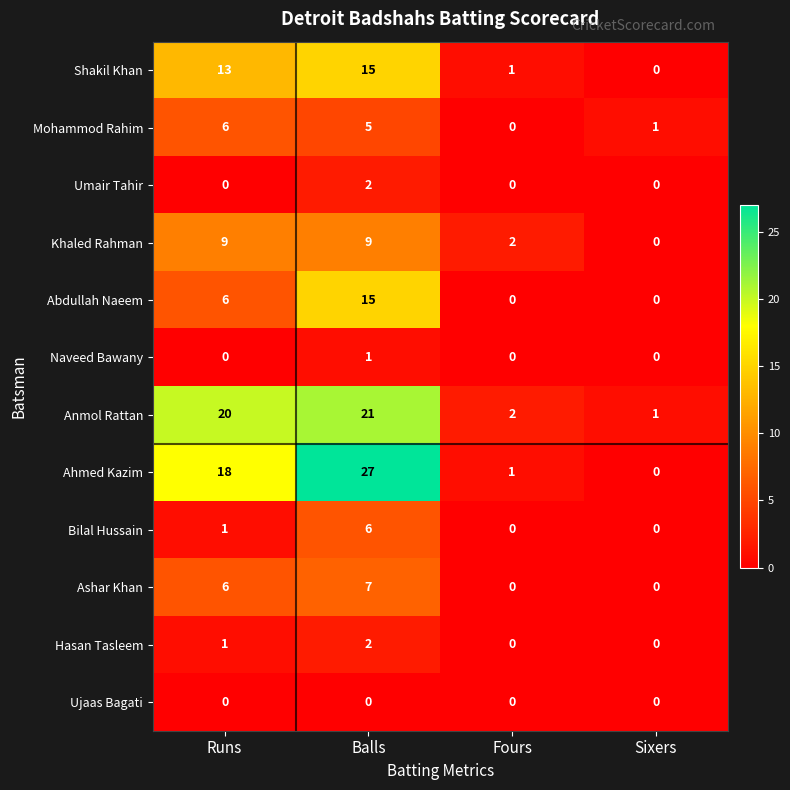

Which label corresponds to the largest value in the chart?

Balls